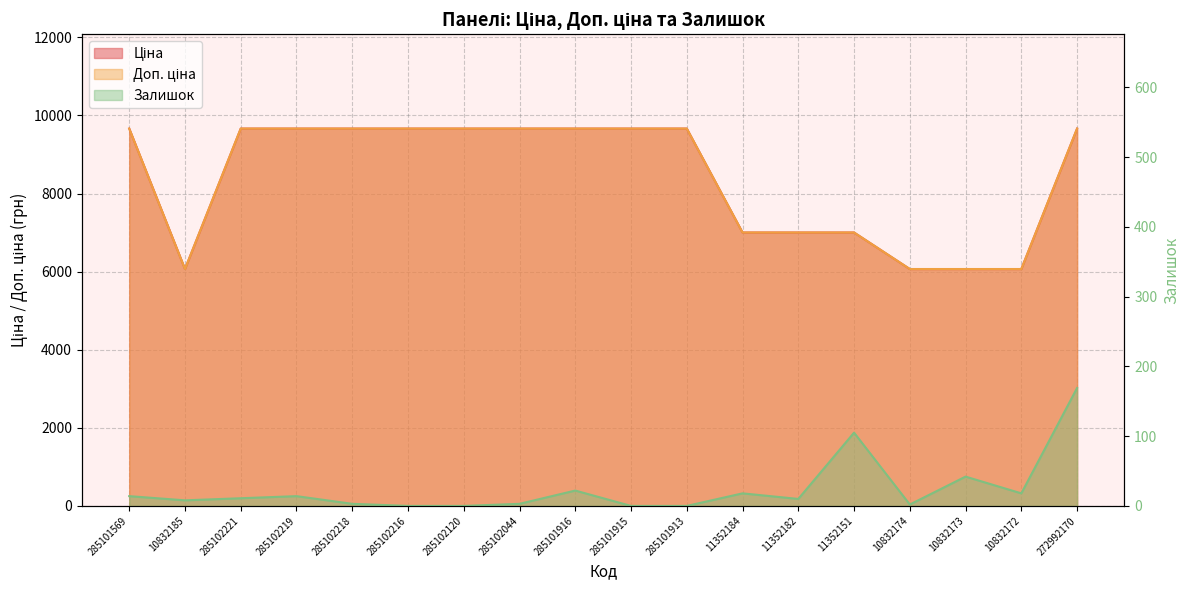

What is the value of the Доп. ціна point at the 4th from the left?

9664.7